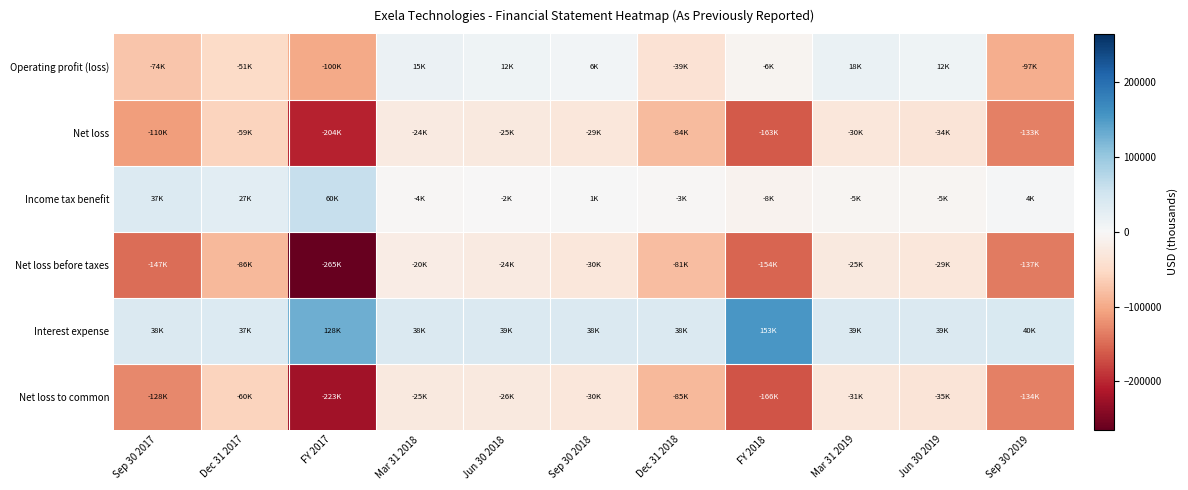

What is the maximum value shown in the chart?

153095